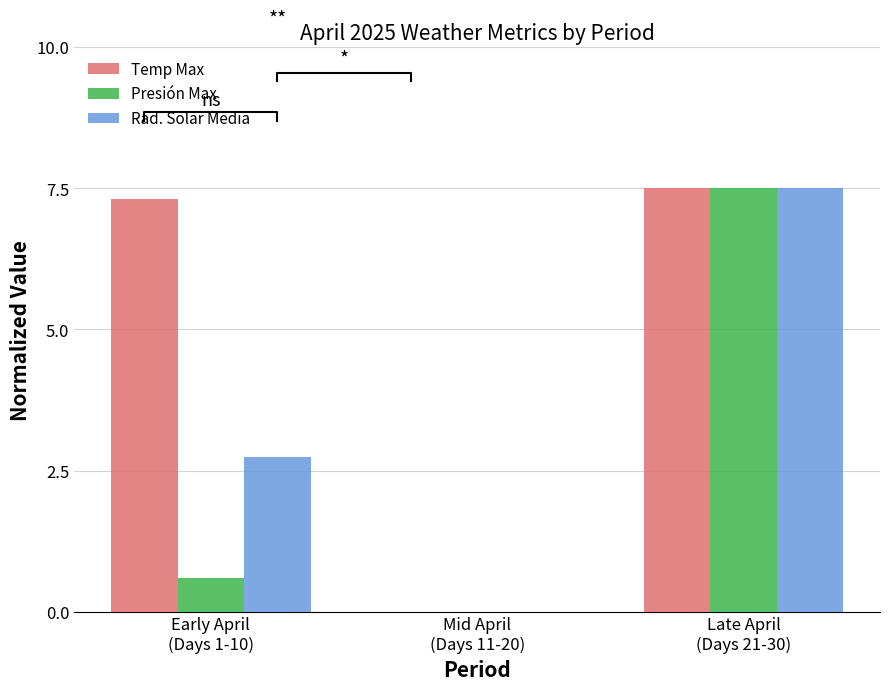

The value of Rad. Solar Media at Late April
(Days 21-30) is 12.3. True or false?

False